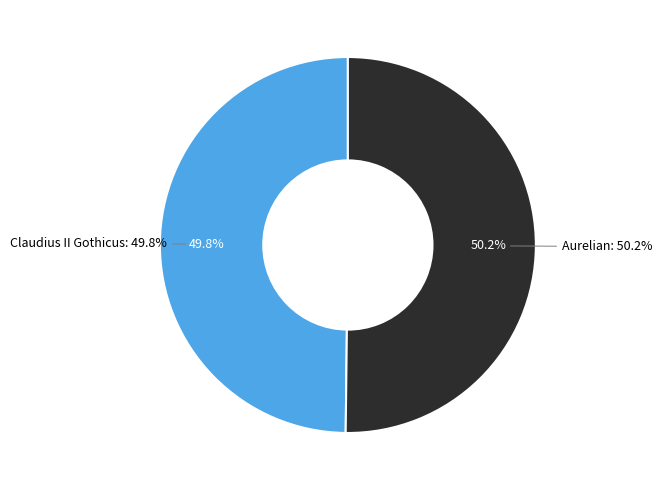

What is the largest slice in the pie chart?

Aurelian